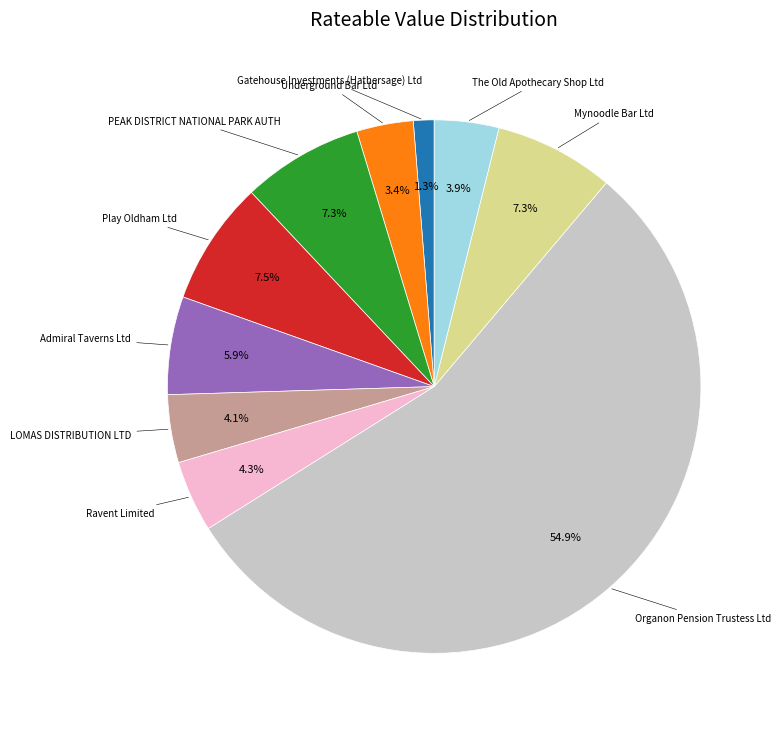

Is there any slice that represents more than half of the pie?

Yes